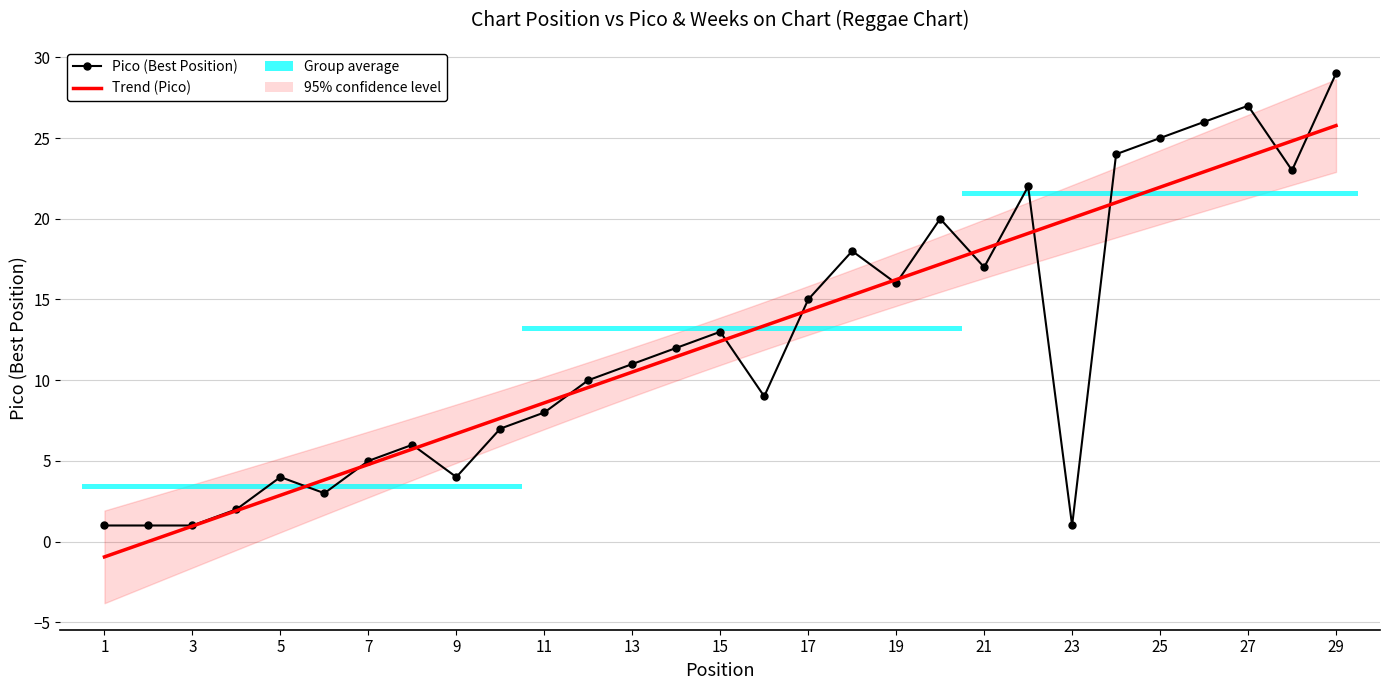

What is the value of the 17th bar from the left?

15